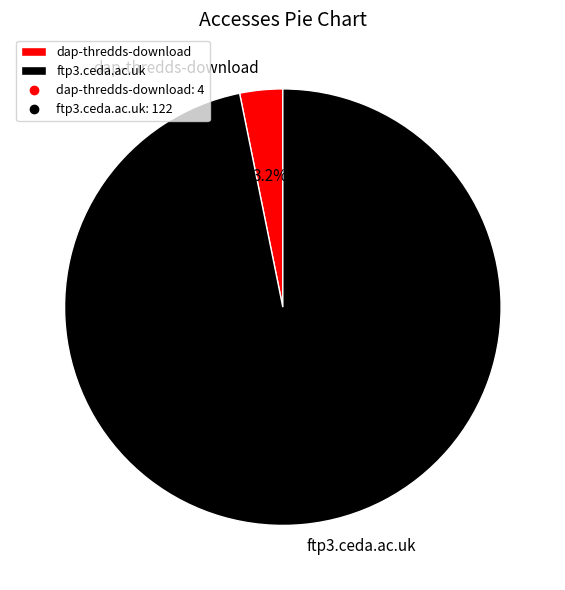

To the nearest percent, what portion does dap-thredds-download represent?

3%